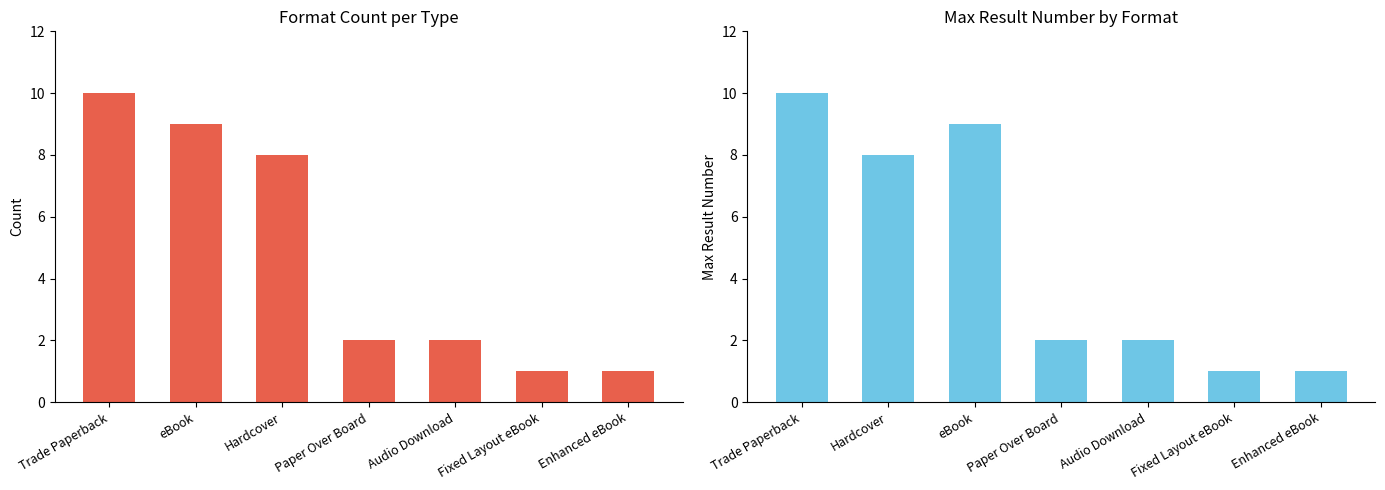

What position from the right is Trade Paperback?

7